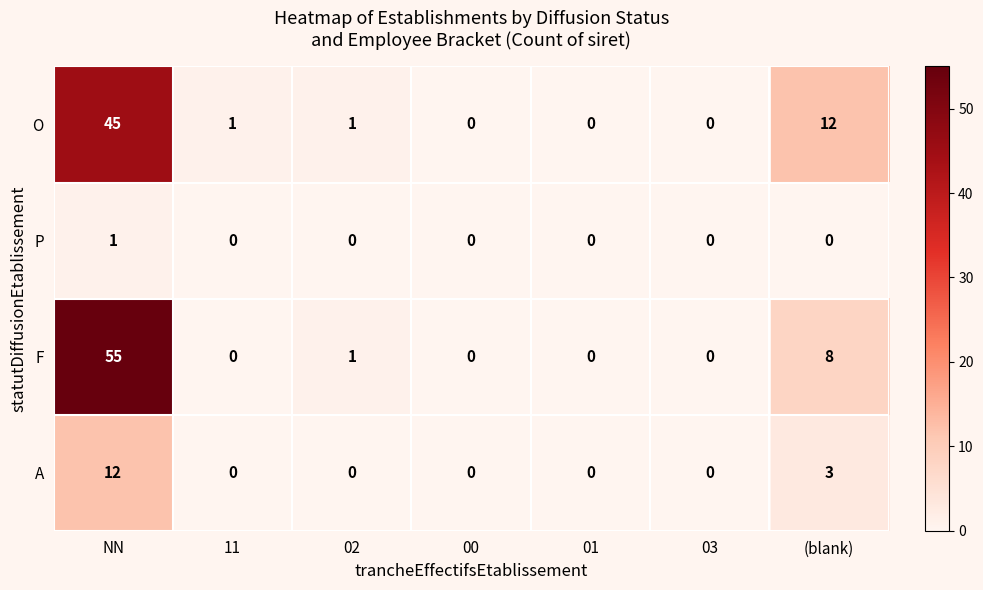

Count the number of categories in the chart.

7